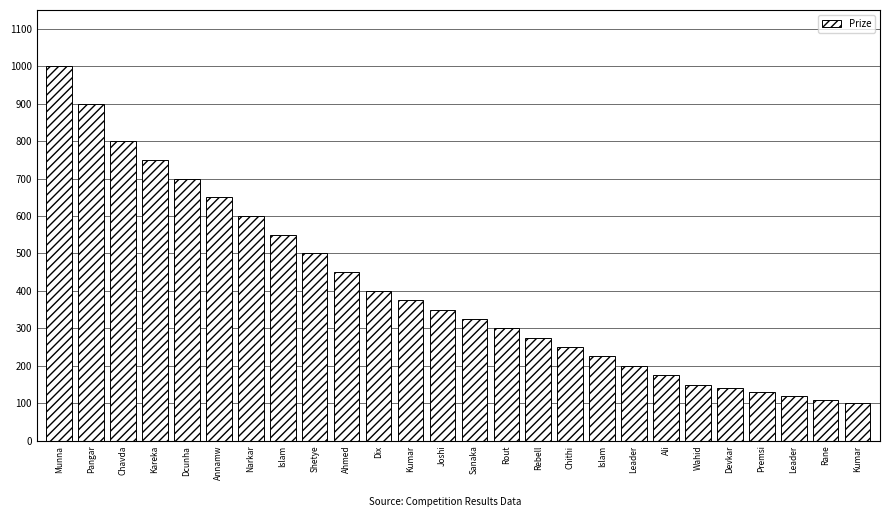

Does the chart contain any negative values?

No